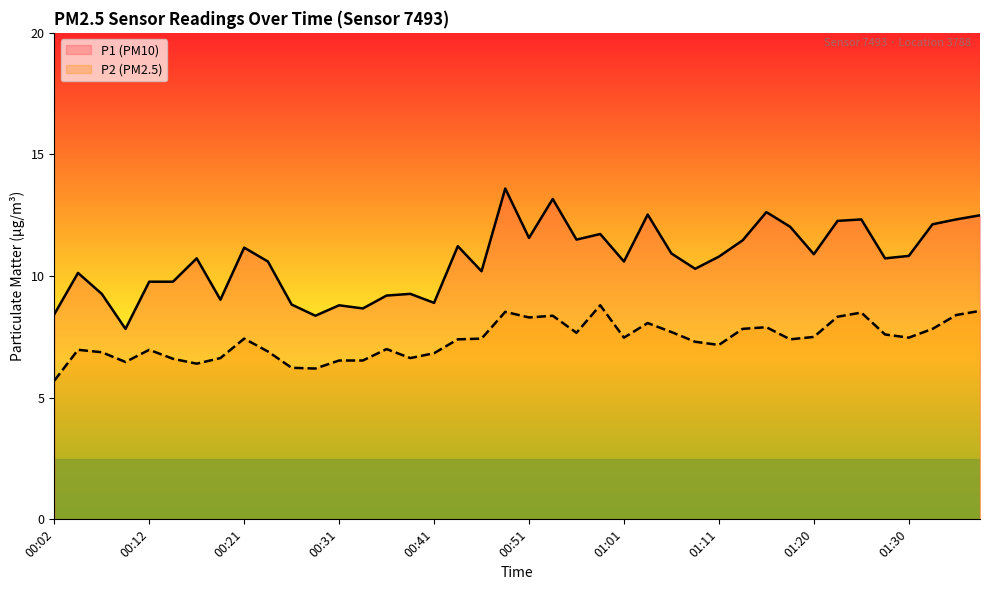

True or false: P2 (PM2.5) has more than 0 interior local peaks.

True